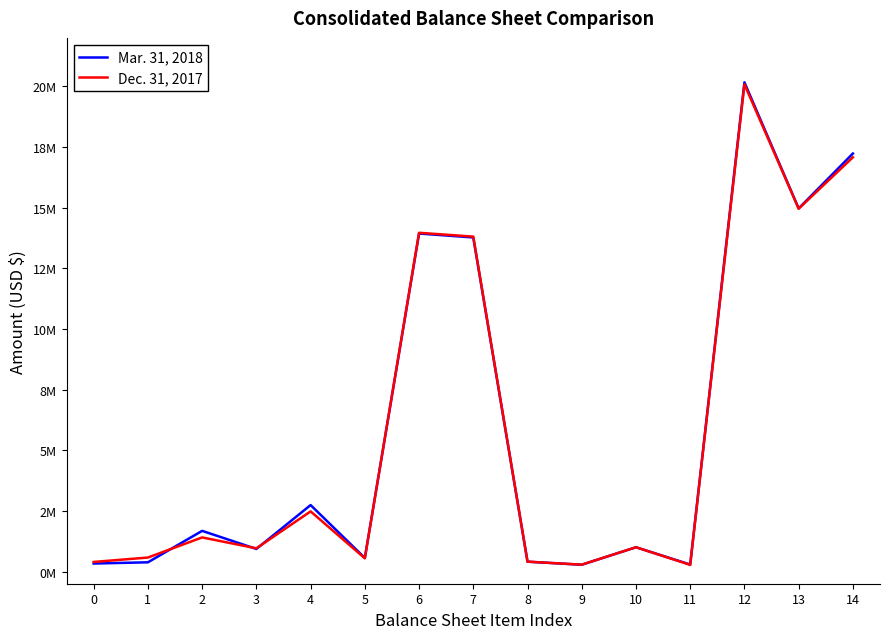

What are all the series names shown in the legend?

Mar. 31, 2018, Dec. 31, 2017